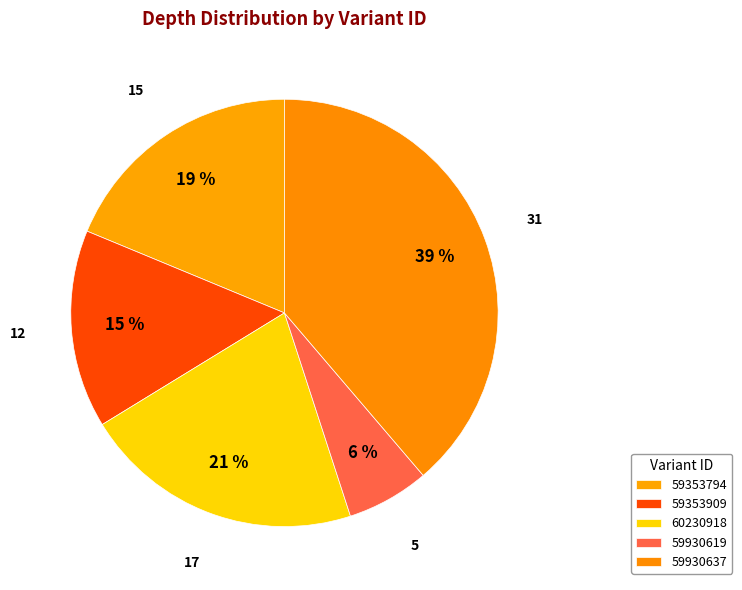

Count the number of slices in the pie.

5